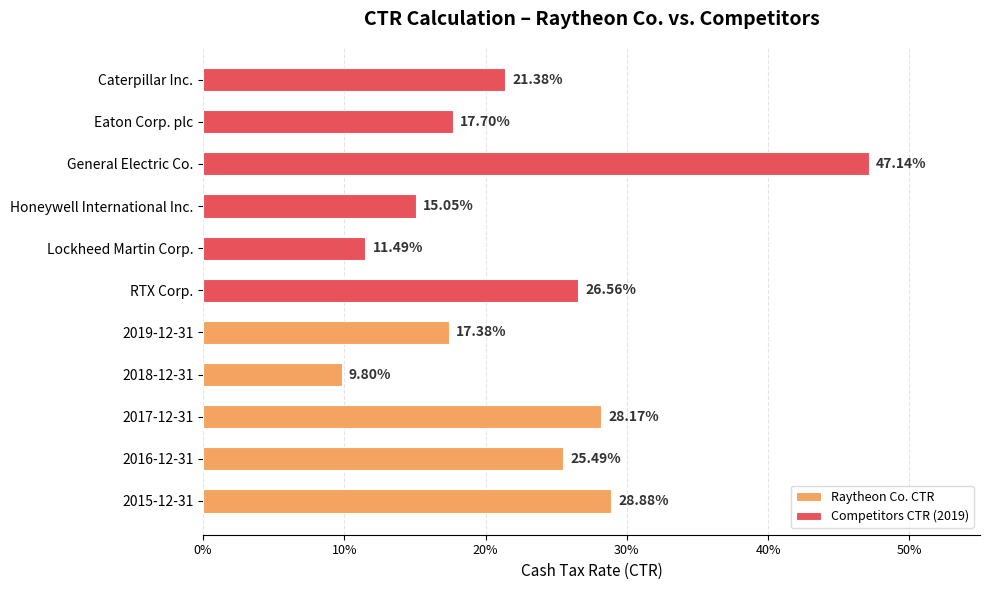

What is the difference between the second highest and minimum values?

0.2